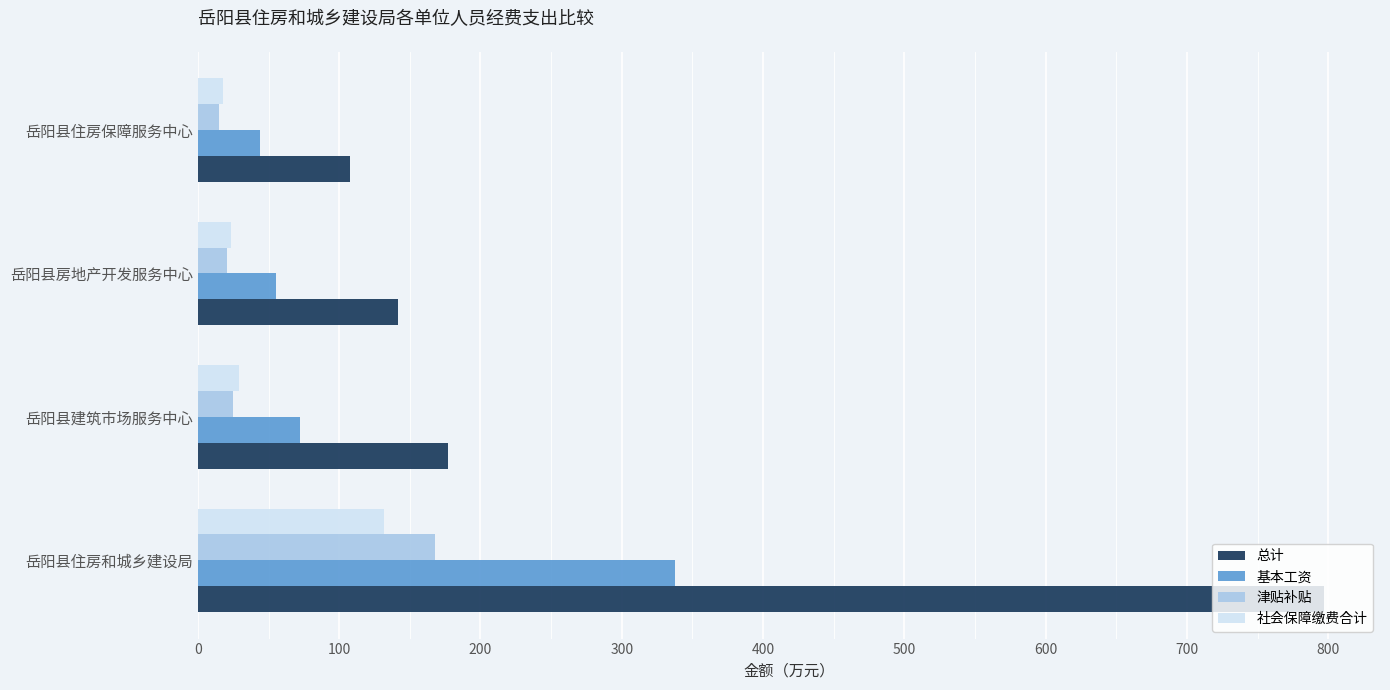

What is the average value of the 津贴补贴 series?

56.8